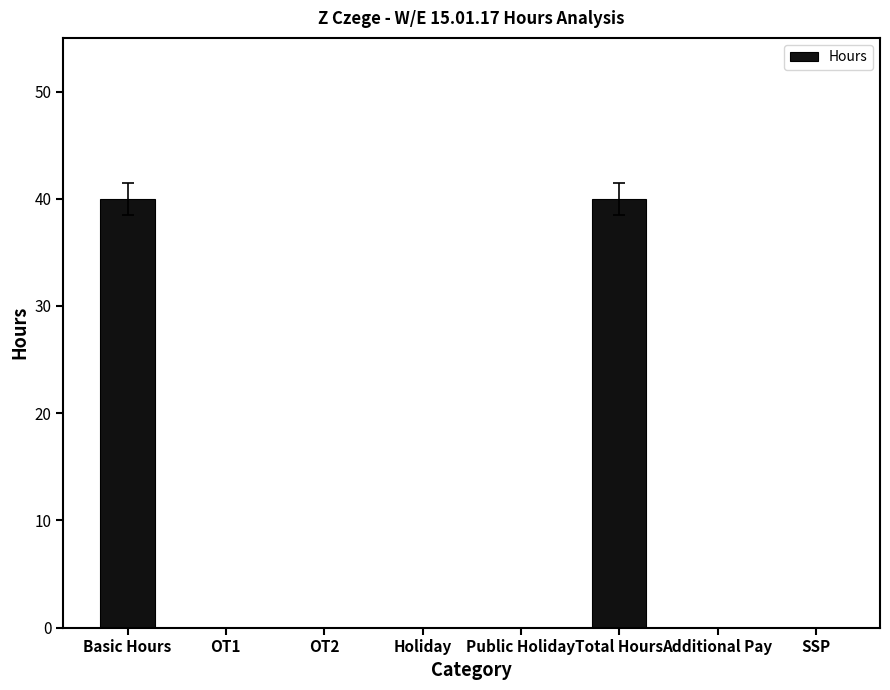

Reading right to left, list all the values displayed in this chart.

0	0	40	0	0	0	0	40